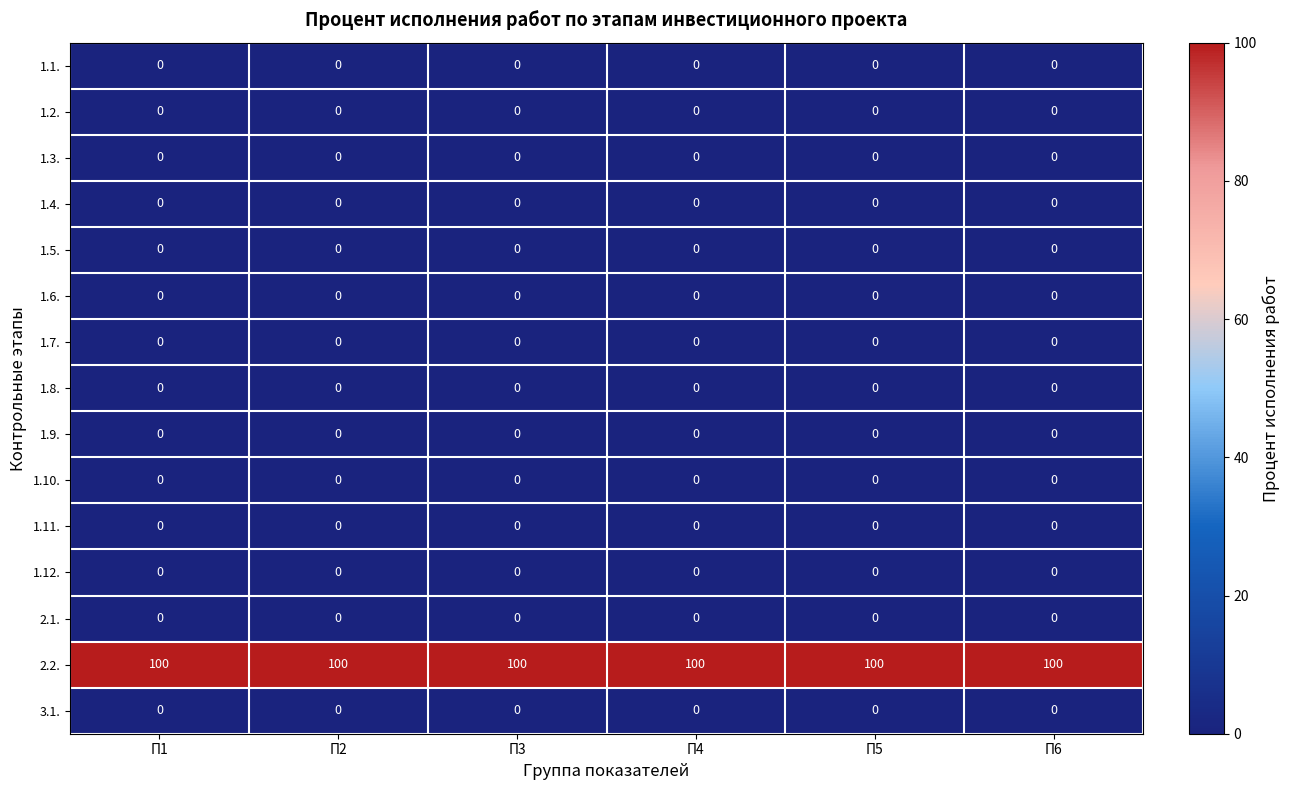

What is the spread (max minus min) of values at П4?

100